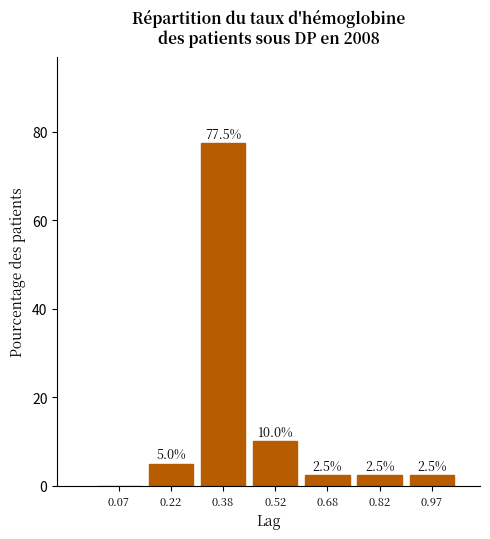

Which range on the x-axis has the tallest bar?

0.30 to 0.45